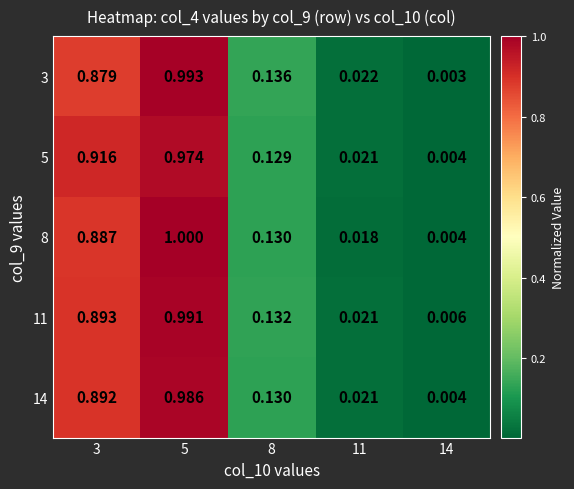

What is the greatest value displayed?

1.0